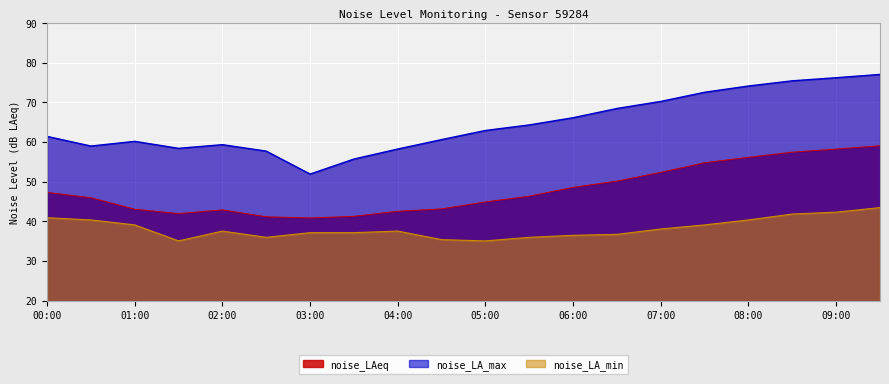

What is the total value across all series at 02:30?

134.8